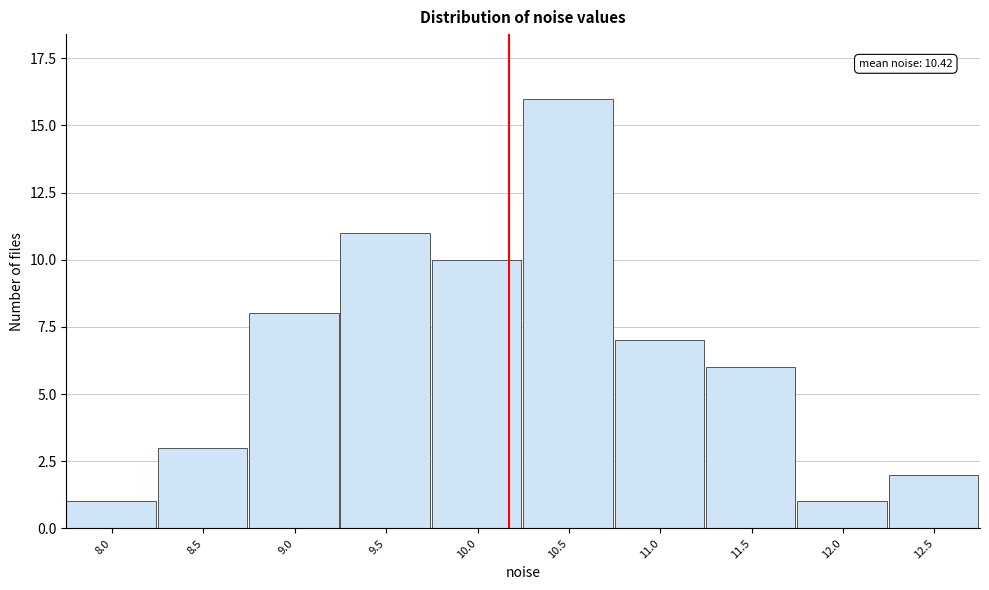

Reading left to right, extract all data points from this chart.

1	3	8	11	10	16	7	6	1	2